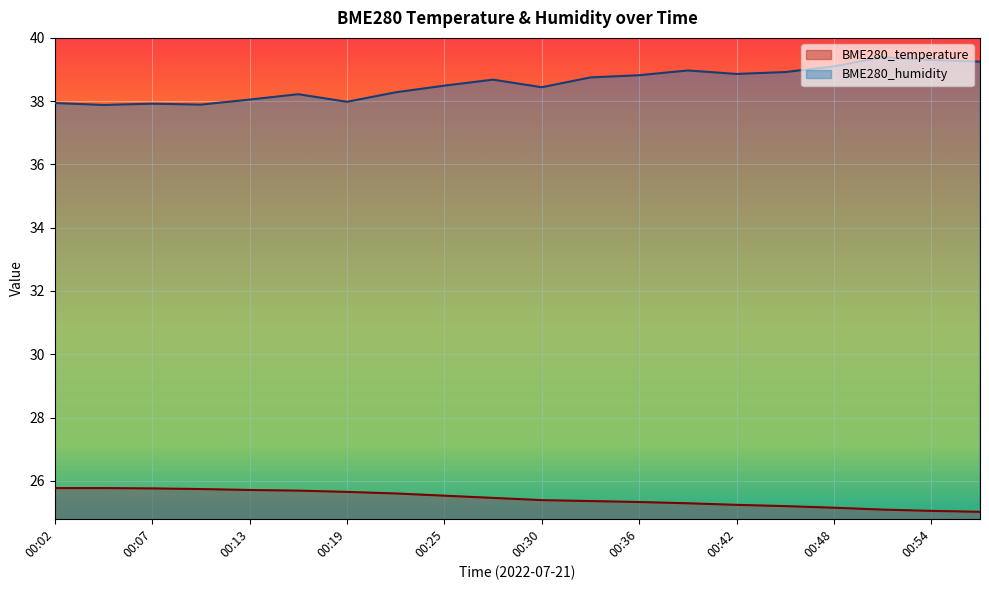

Does the chart display data point markers on the line(s)?

No